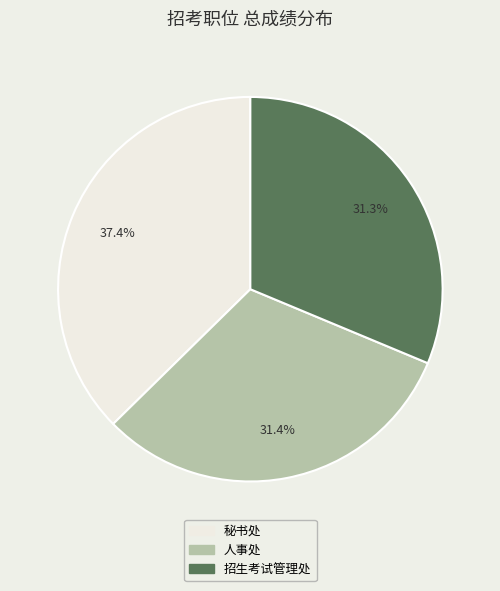

Which category has the biggest portion of the pie?

秘书处